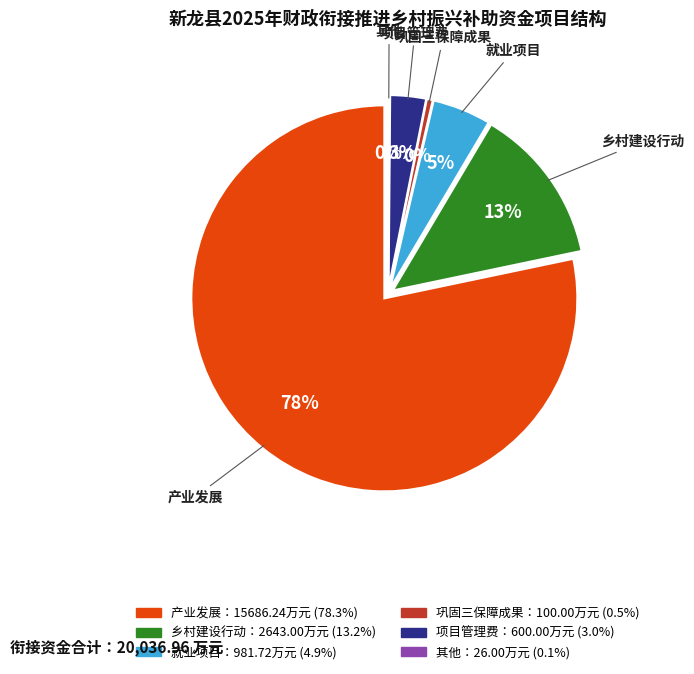

What portion of the pie excludes 巩固三保障成果?

99.5%